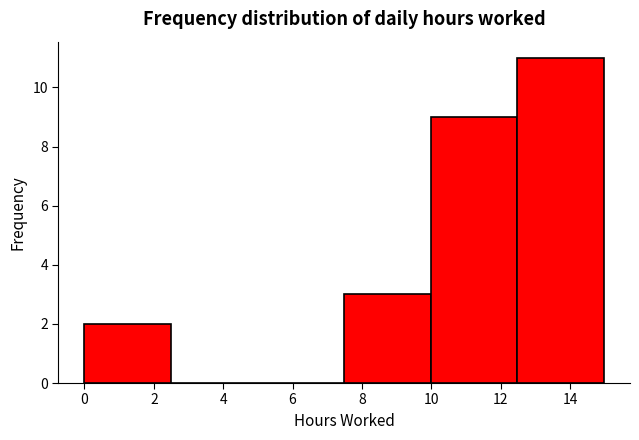

How tall is the bar that spans 0.0 to 2.4 on the x-axis? Neither the bar edges nor the heights are printed on the chart, so give them approximately, as read against the axes.

2